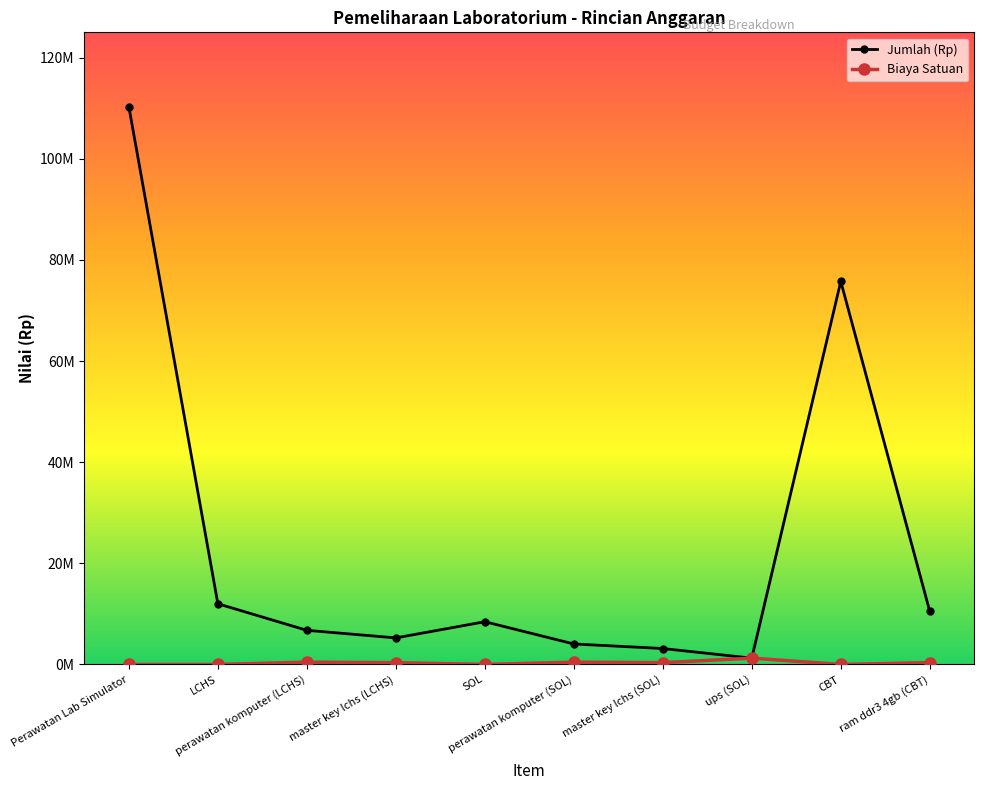

True or false: Jumlah (Rp) and Biaya Satuan intersect in this chart.

False